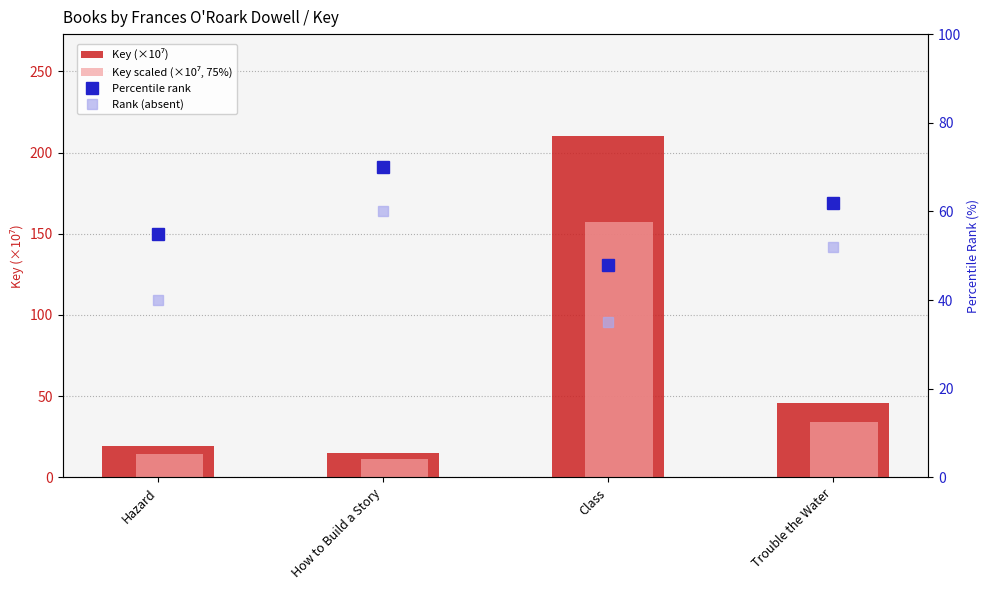

What is the value of the Percentile rank bar at the 4th from the left?

62.0